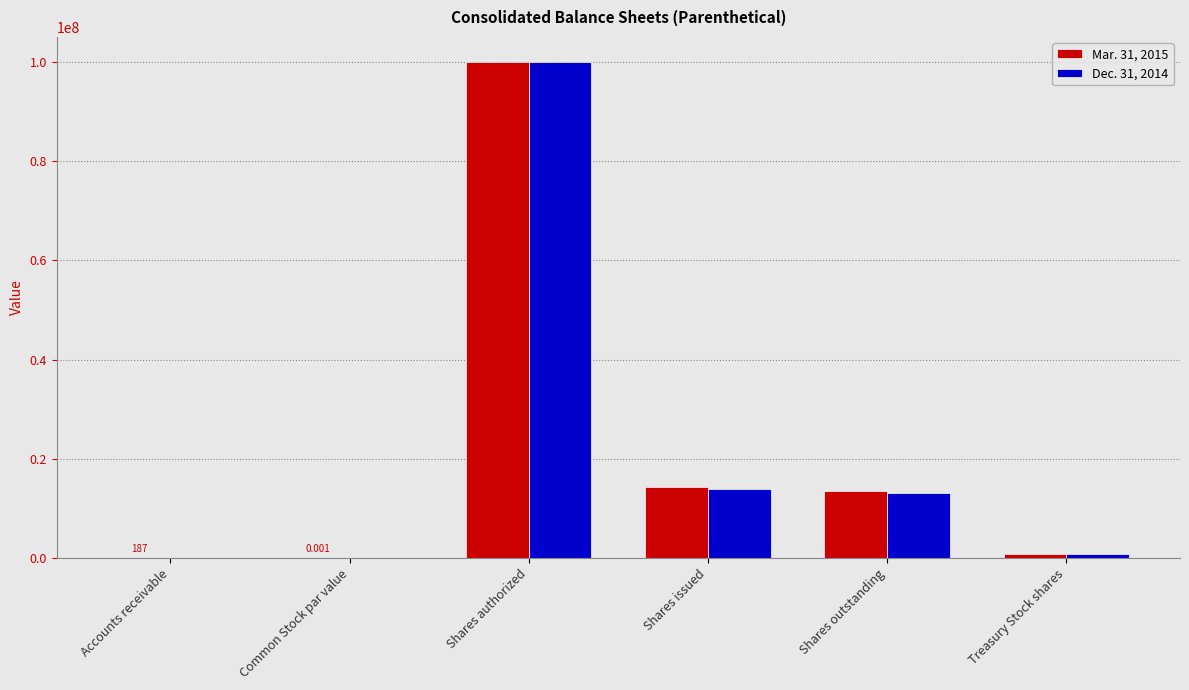

Between Common Stock par value and Shares issued, which series saw the biggest shift?

Mar. 31, 2015